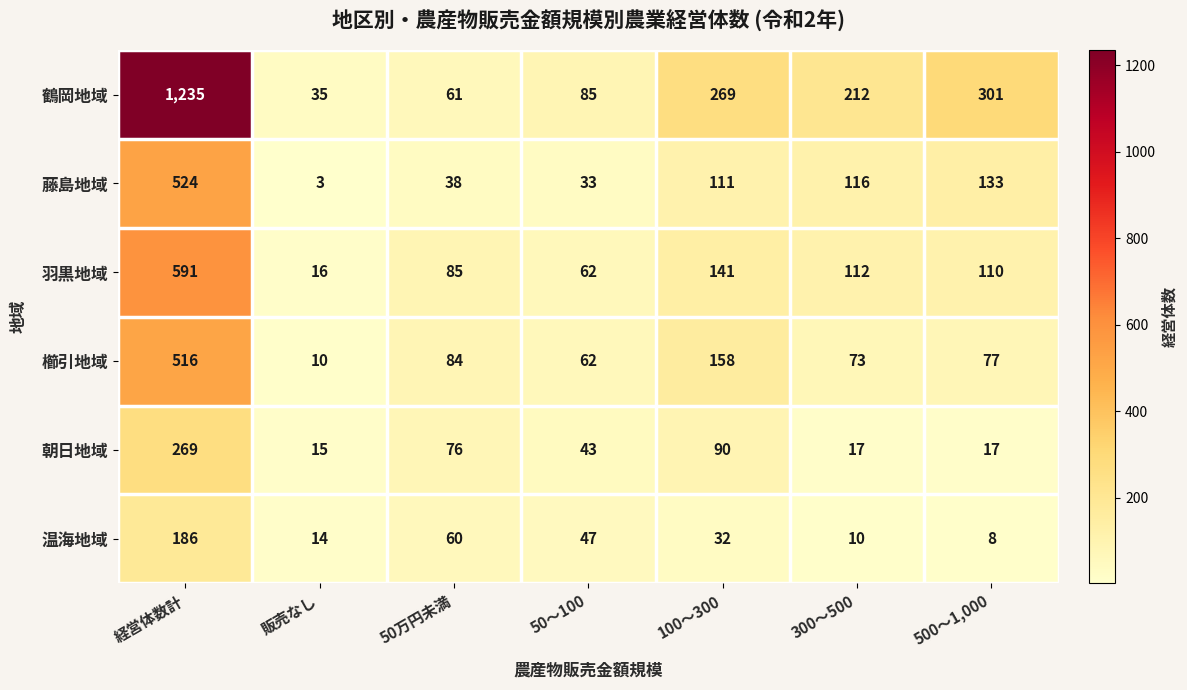

The 藤島地域 series shows 524 at 経営体数計. True or false?

True